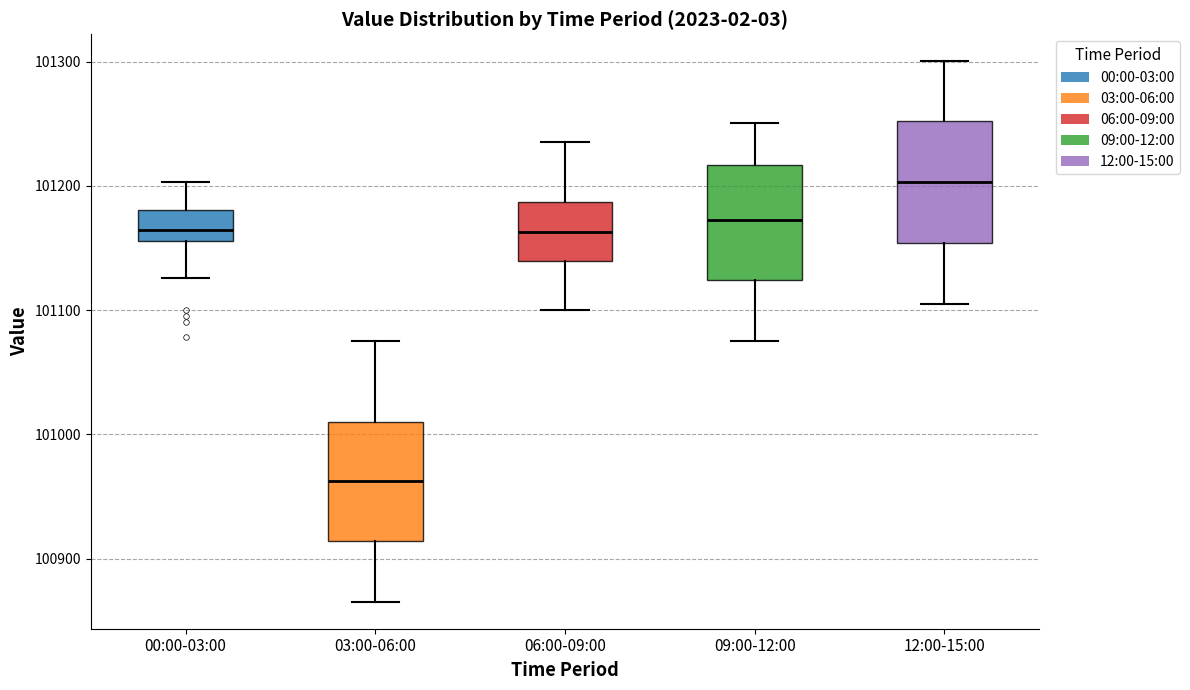

Which box has the lowest median line?

03:00-06:00